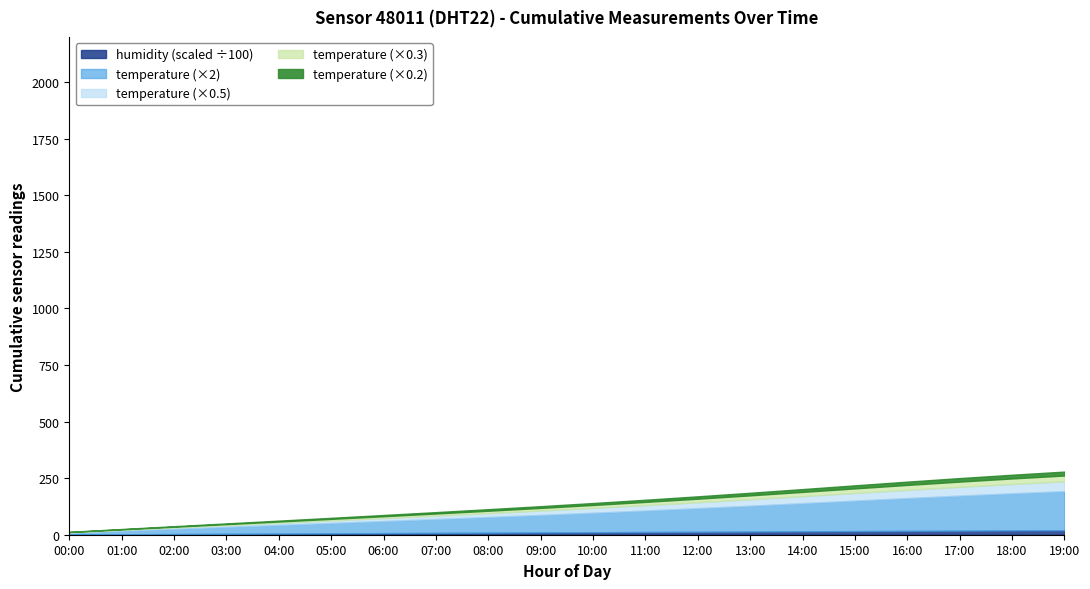

Does the chart have visible grid lines?

No